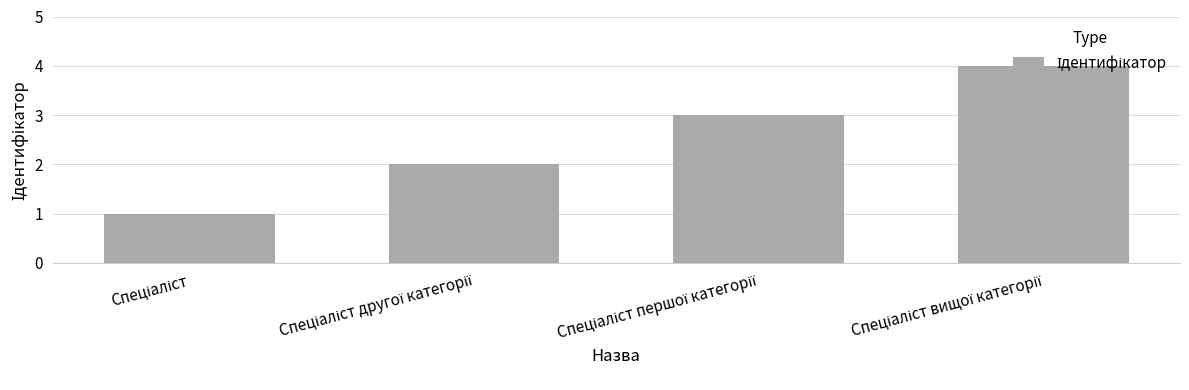

What is the maximum value shown in the chart?

4